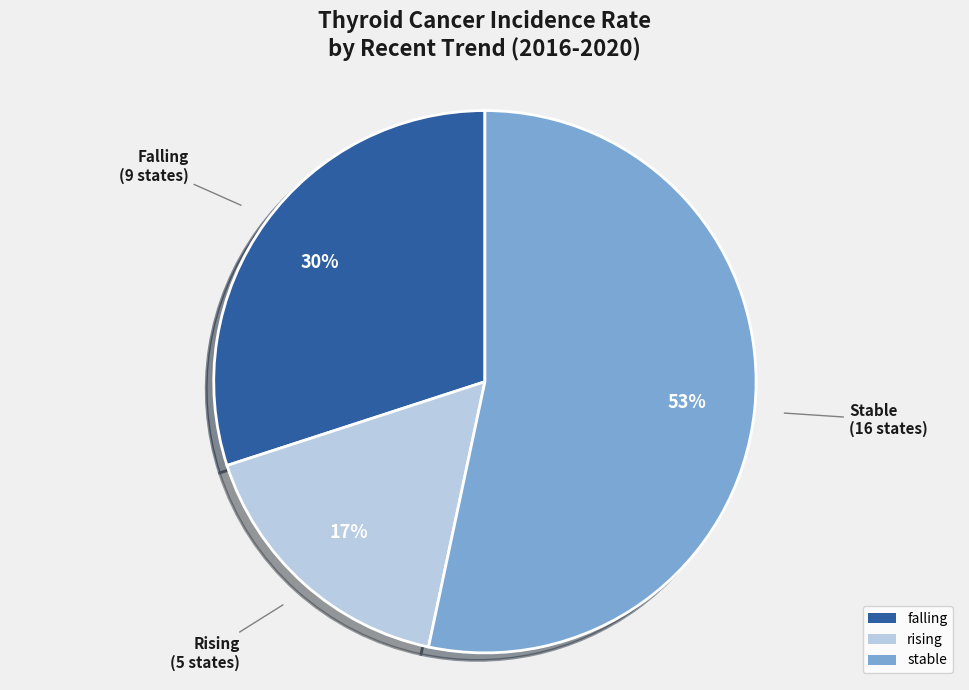

To the nearest percent, what is the difference between the rising and falling slice percentages?

13%